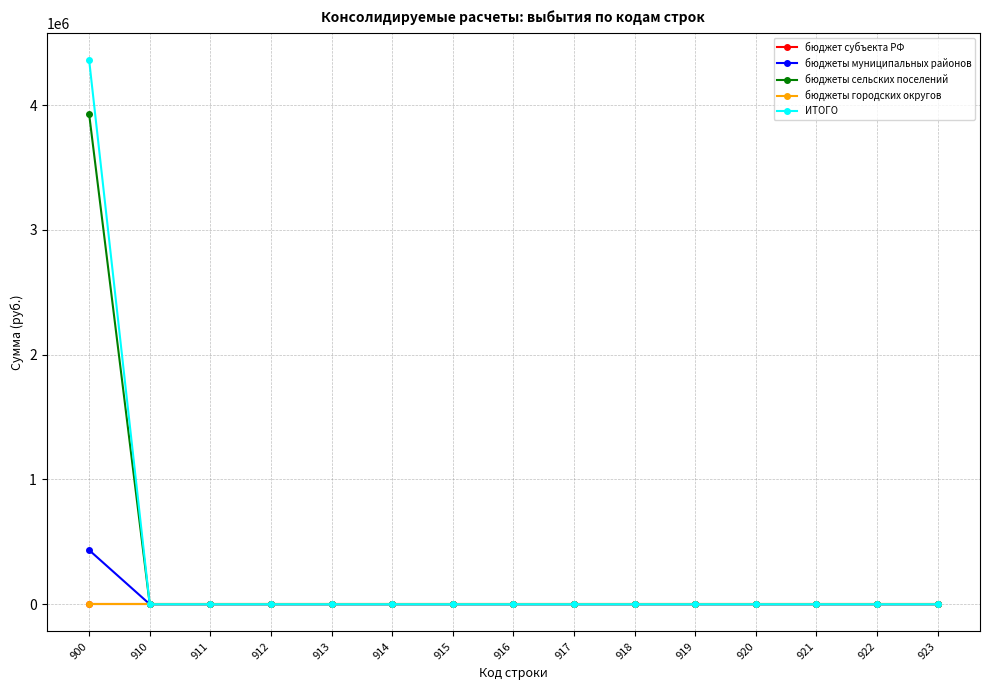

Is this an area chart (filled region under the line)?

No